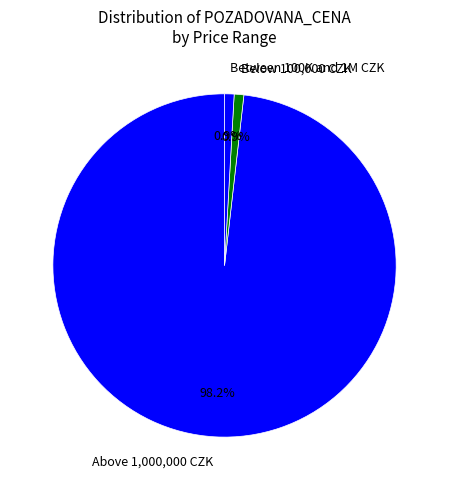

Which slice is the largest?

Above 1,000,000 CZK